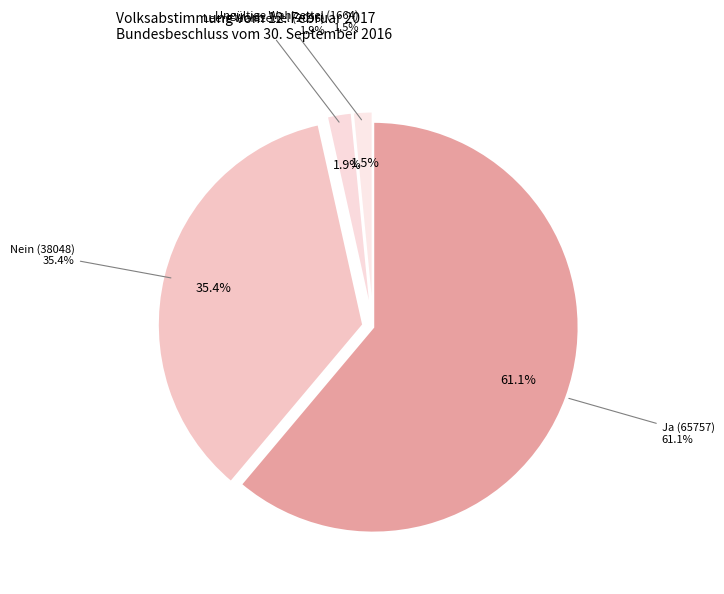

To the nearest percent, what portion does Ungültige Wahlzettel (1664) represent?

2%